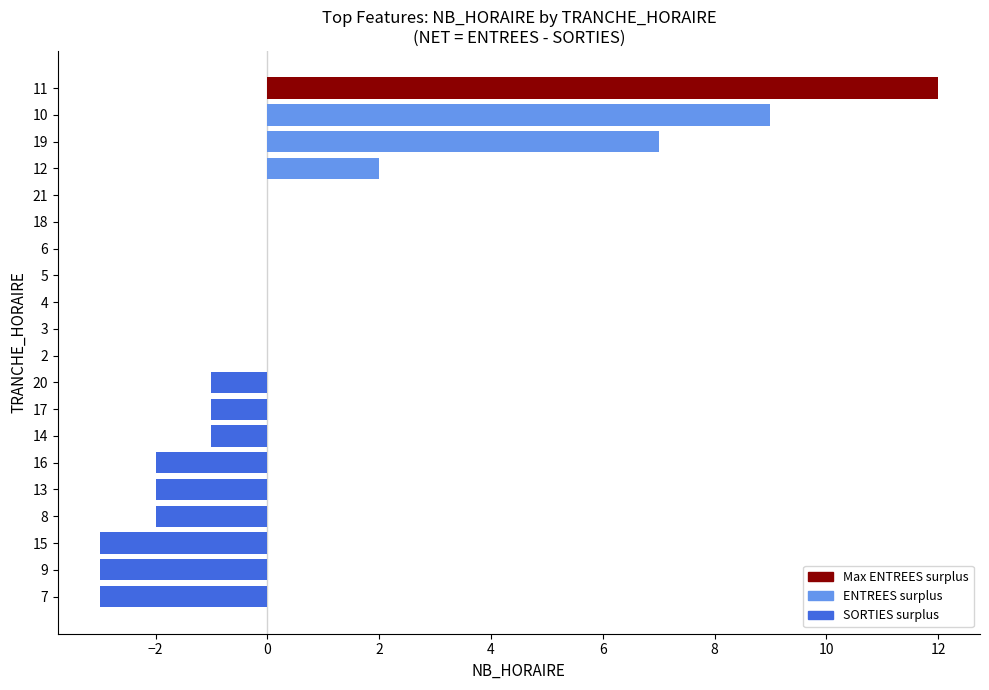

Are the bars horizontal?

Yes